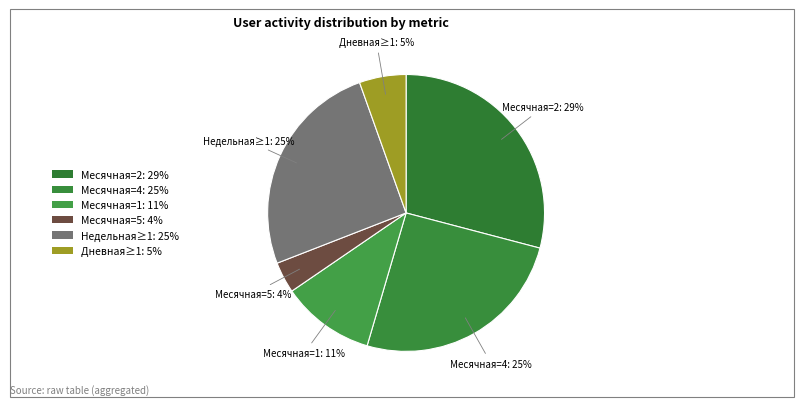

Count the number of slices in the pie.

6